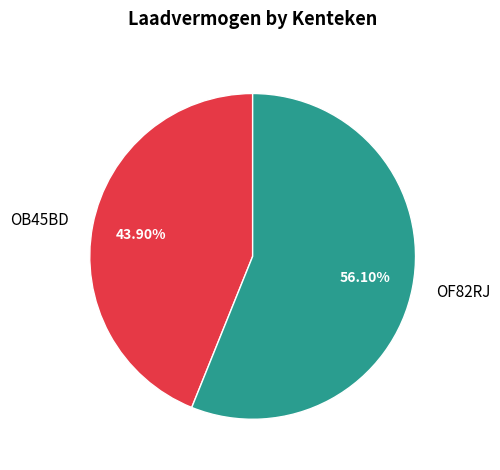

What percentage is NOT represented by OF82RJ?

43.9%